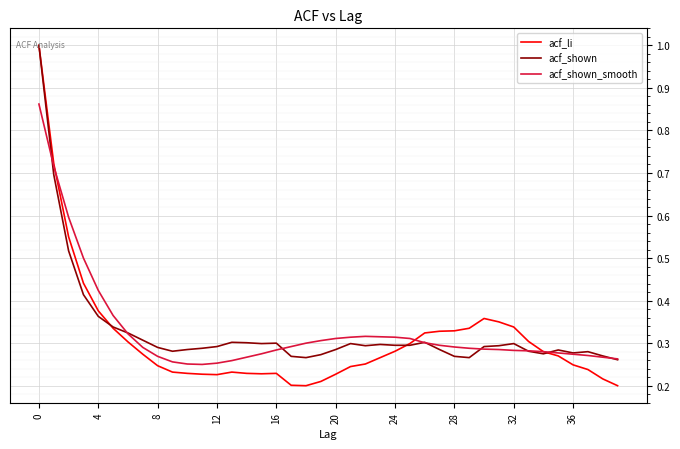

Which series has the largest range (max minus min)?

acf_li